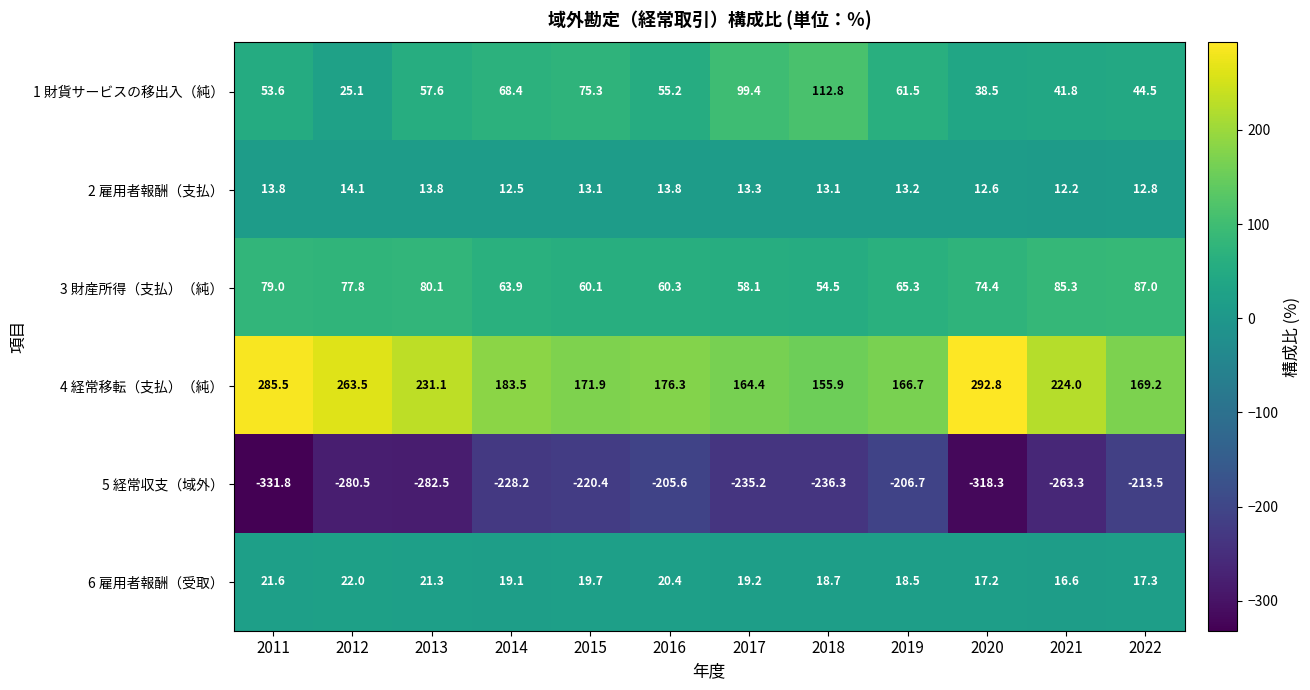

Is it true that 4 経常移転（支払）（純） equals 263.5 at 2012?

True